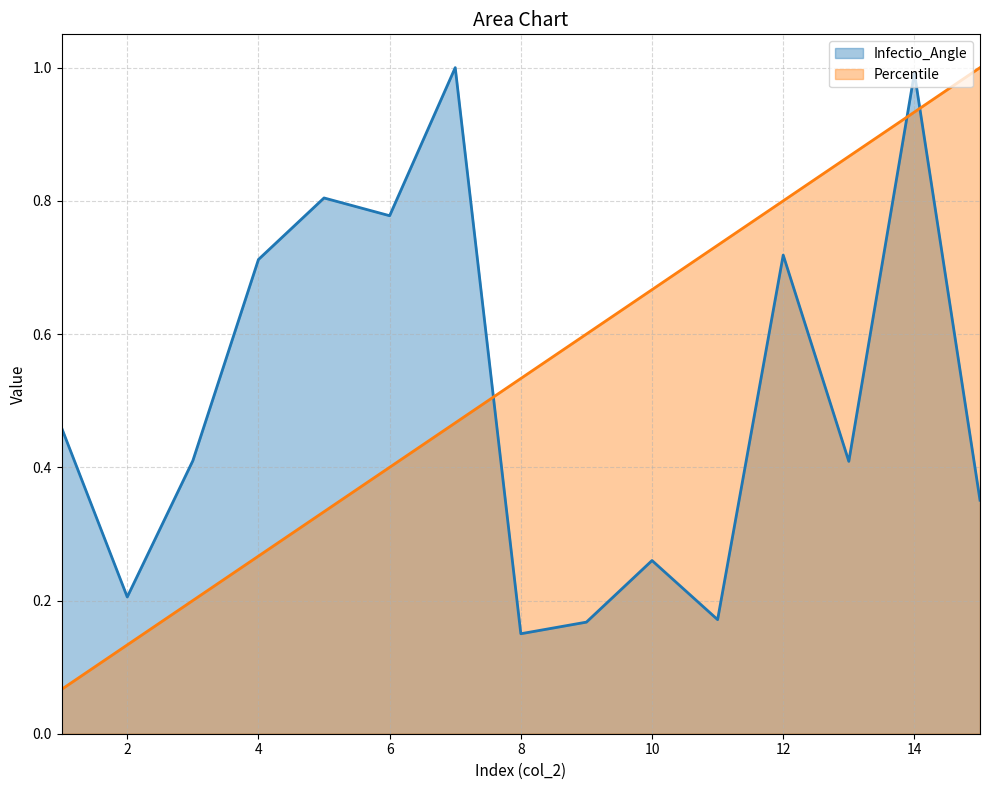

Reading right to left, list all the values displayed in this chart.

Infectio_Angle: 15=0.4	14=1.0	13=0.4	12=0.7	11=0.2	10=0.3	9=0.2	8=0.2	7=1.0	6=0.8	5=0.8	4=0.7	3=0.4	2=0.2	1=0.5
Percentile: 15=1.0	14=0.9	13=0.9	12=0.8	11=0.7	10=0.7	9=0.6	8=0.5	7=0.5	6=0.4	5=0.3	4=0.3	3=0.2	2=0.1	1=0.1